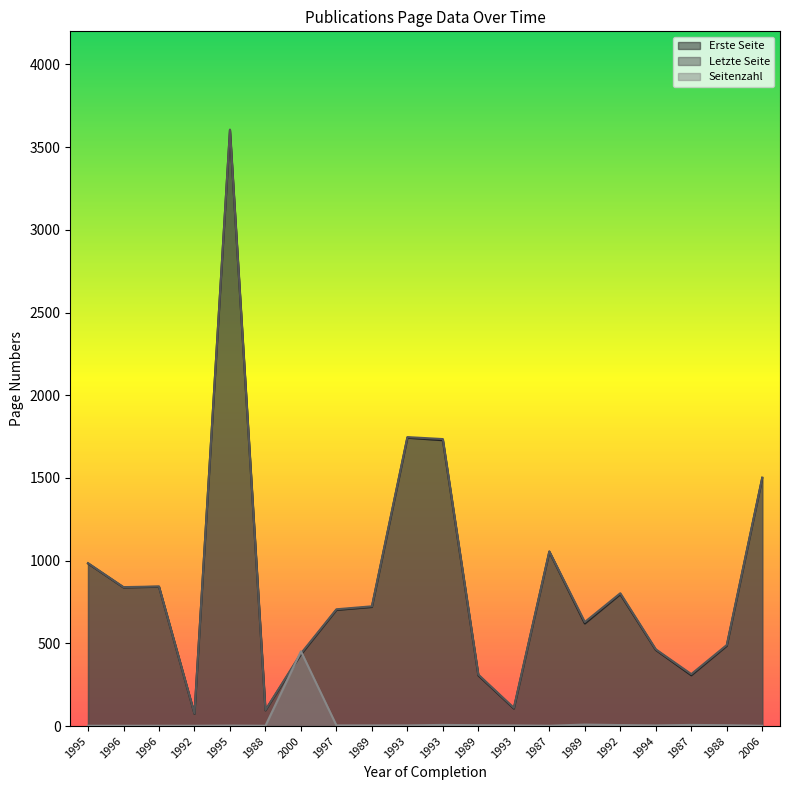

At how many categories does at least one series exceed 1482?

4